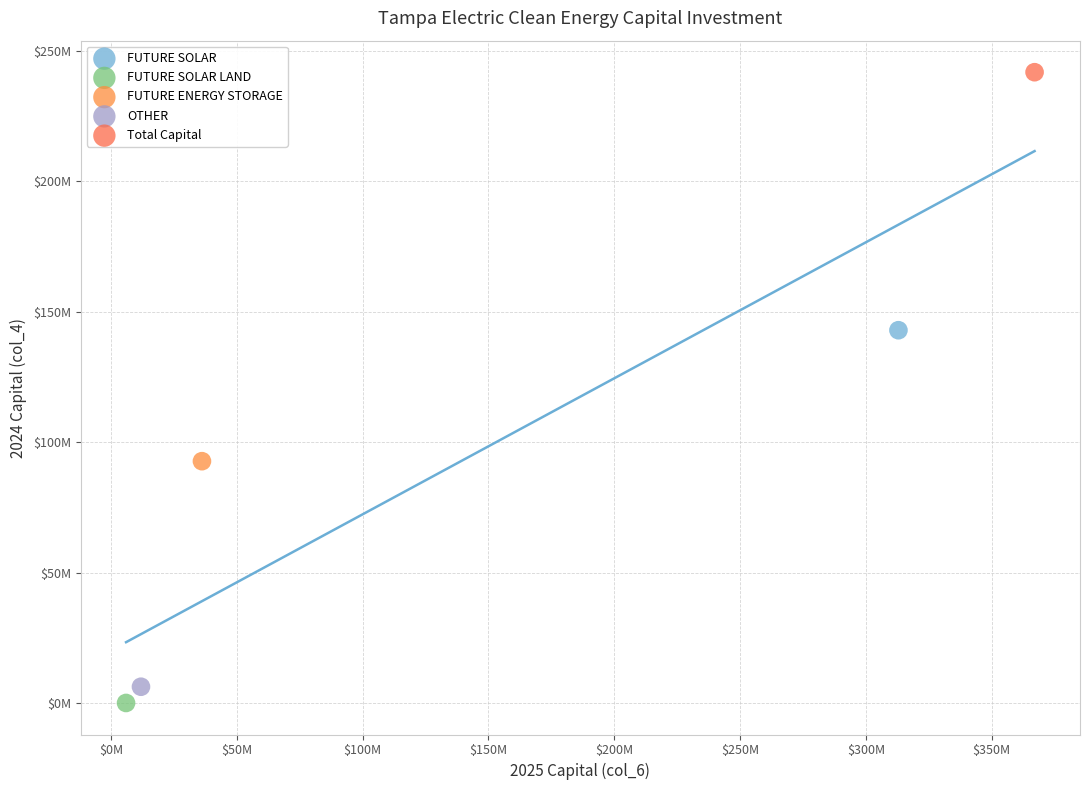

What are all the series names shown in the legend?

FUTURE SOLAR, FUTURE SOLAR LAND, FUTURE ENERGY STORAGE, OTHER, Total Capital